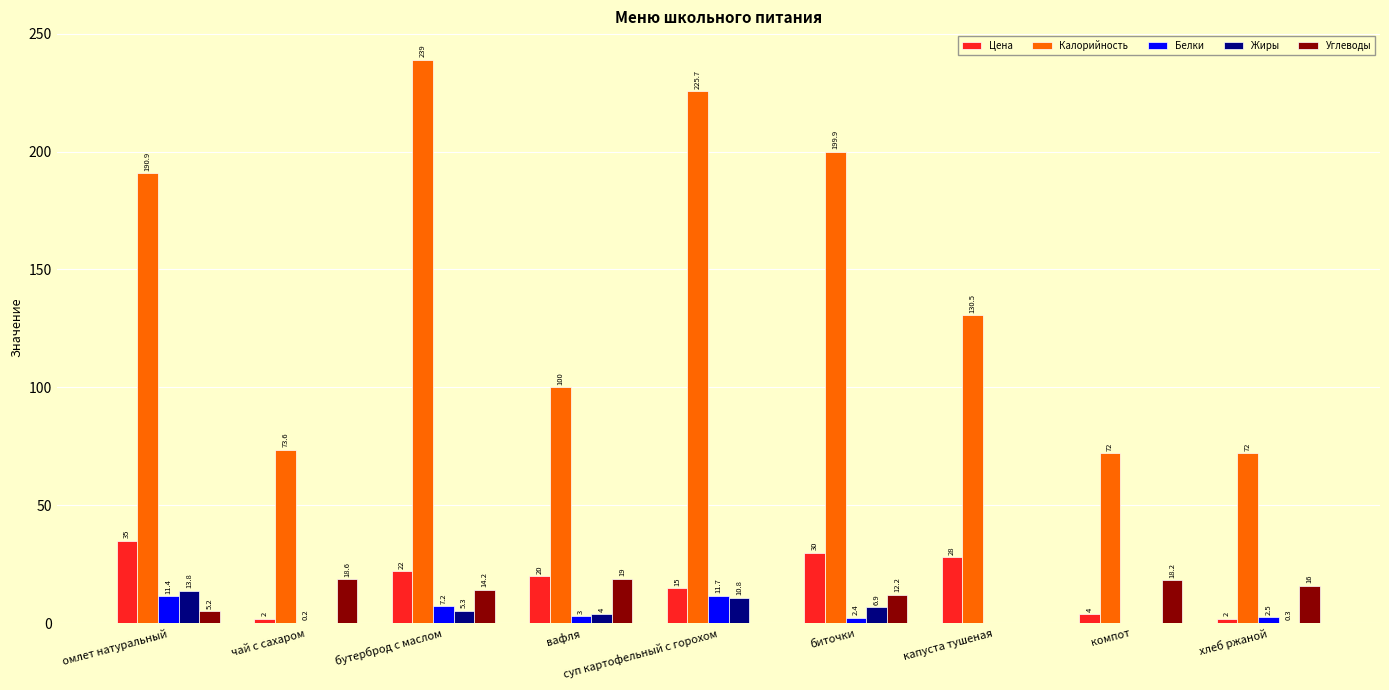

The value of Жиры at биточки is 6.9. True or false?

True